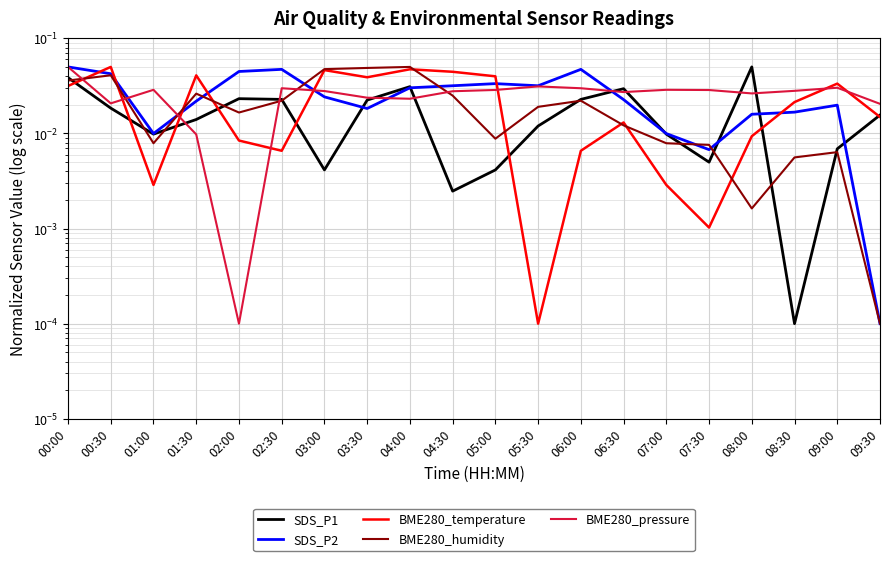

What are all the series names shown in the legend?

SDS_P1, SDS_P2, BME280_temperature, BME280_humidity, BME280_pressure